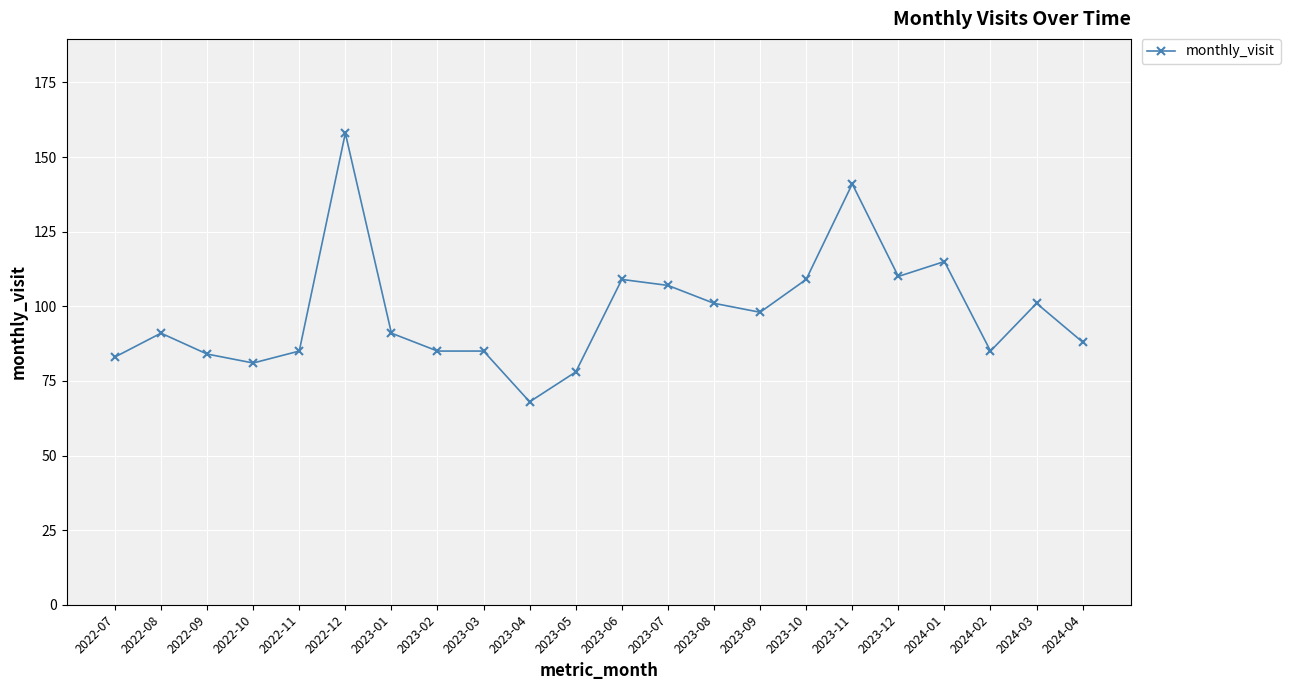

At which category does the chart reach its peak across all series?

2022-12